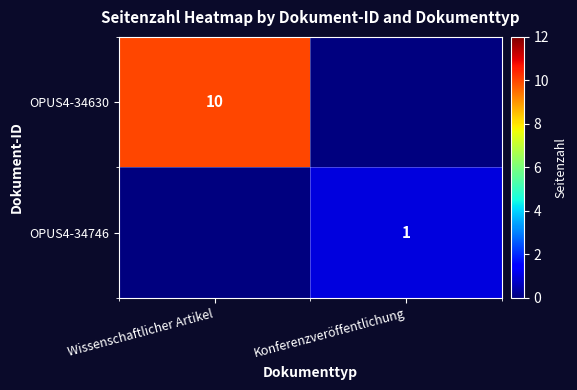

The value of OPUS4-34746 at Konferenzveröffentlichung is 1. True or false?

True